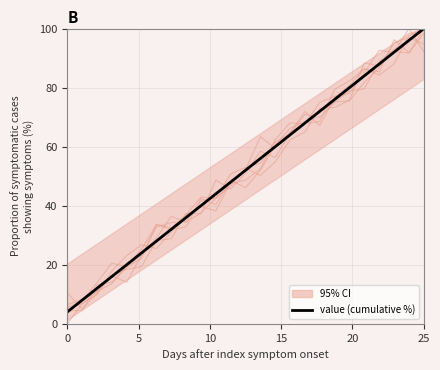

What is the minimum value shown in the chart?

4.0